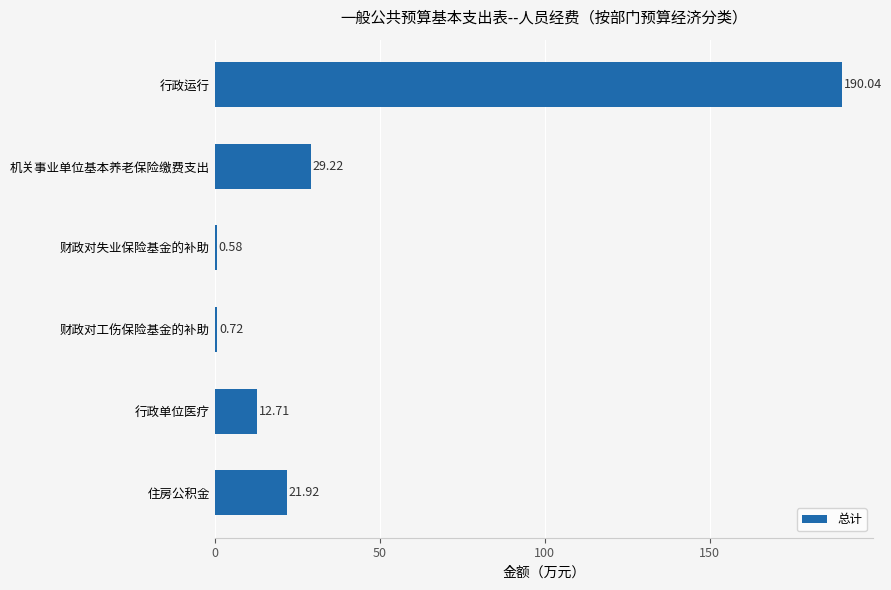

Which has a higher value, 财政对工伤保险基金的补助 or 机关事业单位基本养老保险缴费支出?

机关事业单位基本养老保险缴费支出